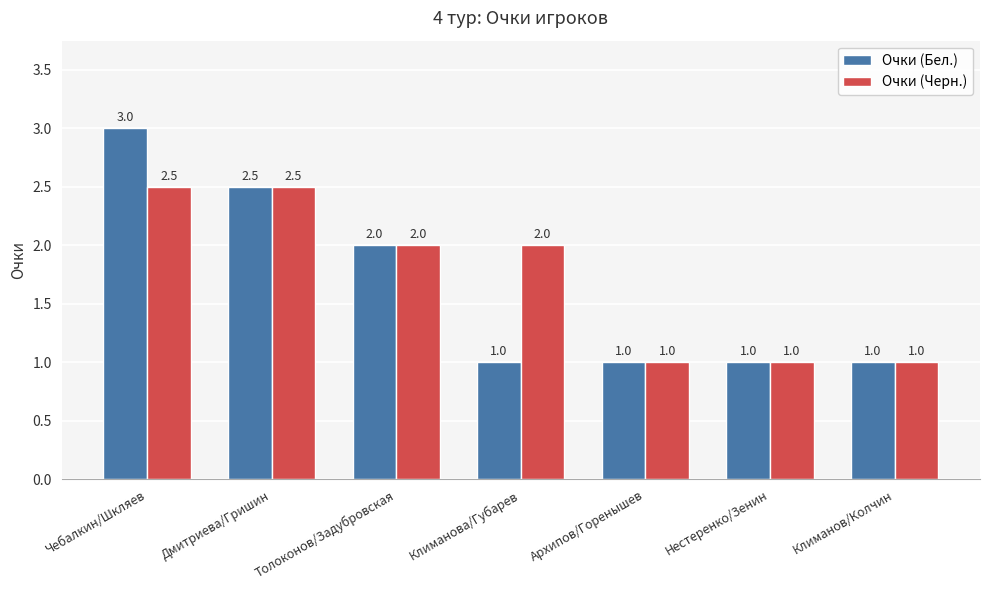

List the series in order of their peak value, highest first.

Очки (Бел.), Очки (Черн.)